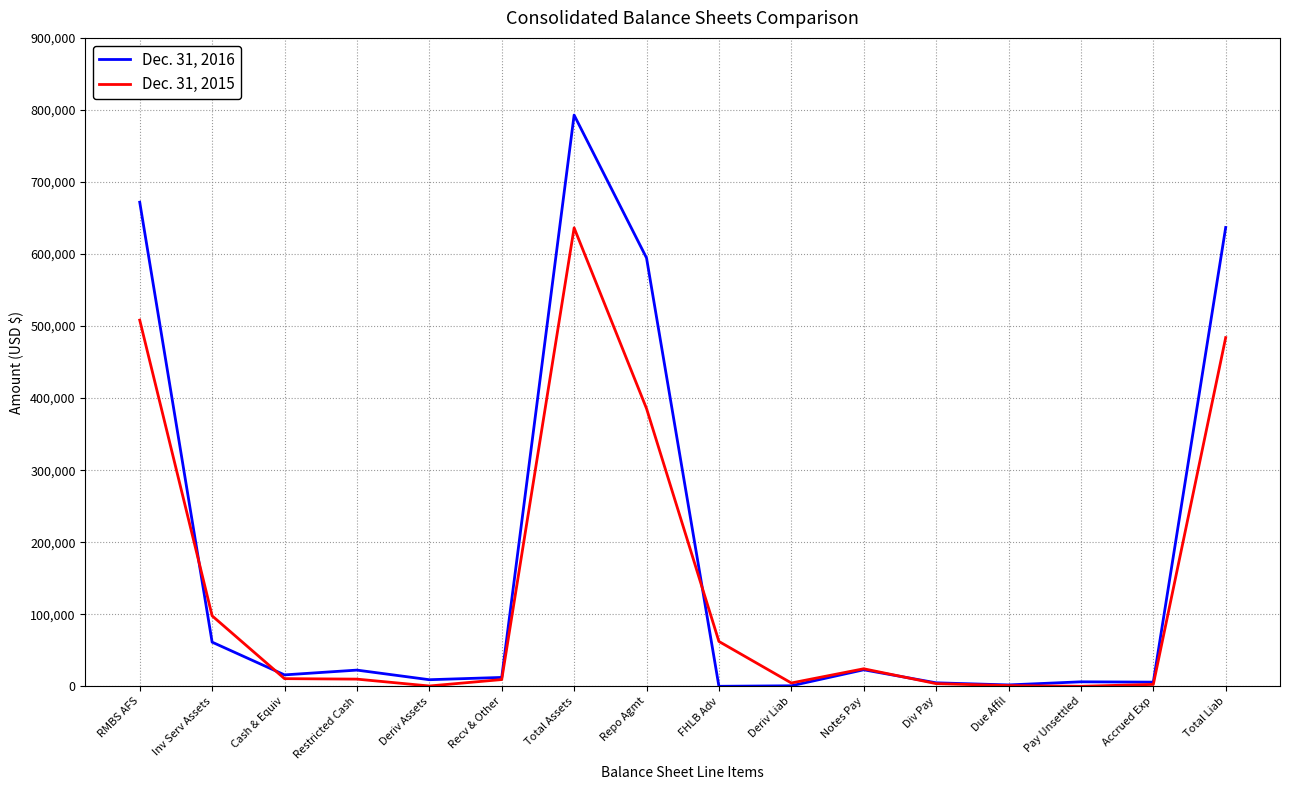

At Restricted Cash, list the series in order from largest to smallest.

Dec. 31, 2016, Dec. 31, 2015